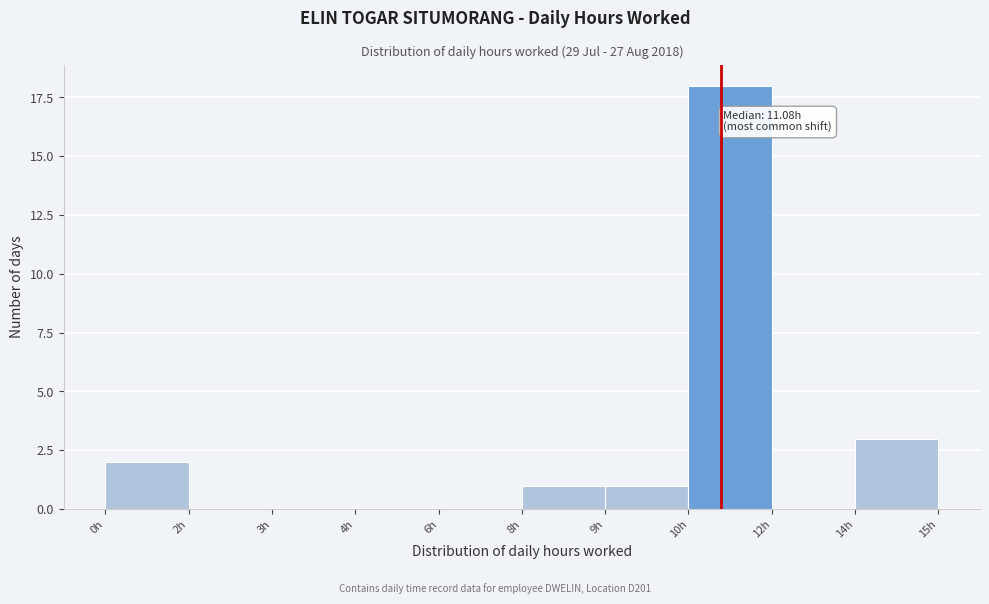

Reading left to right, extract all data points from this chart.

0h=2	2h=0	3h=0	4h=0	6h=0	8h=1	9h=1	10h=18	12h=0	14h=3